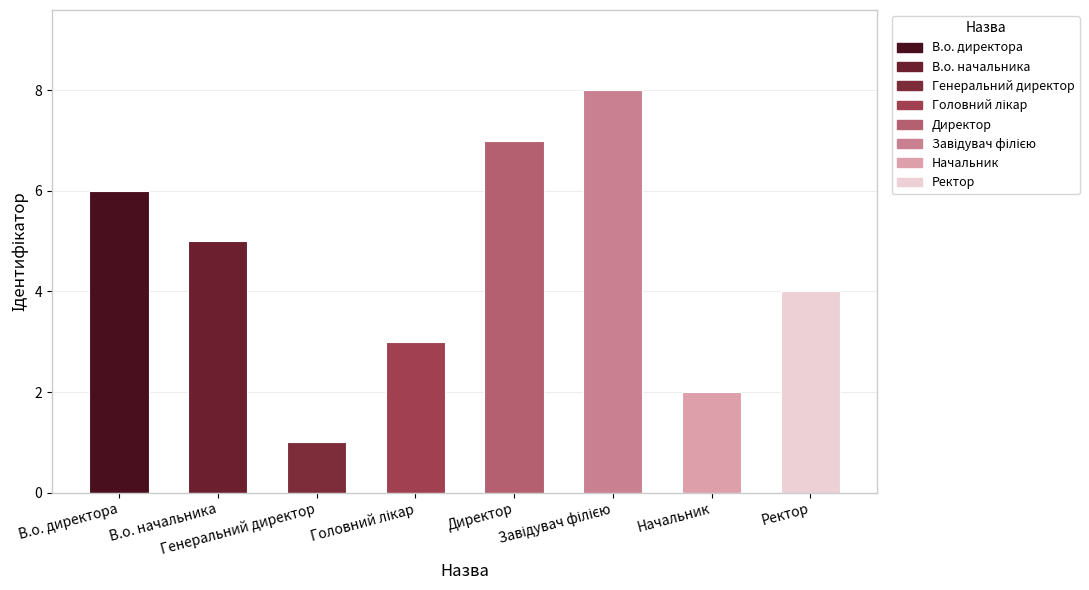

How many data points are less than 5?

4